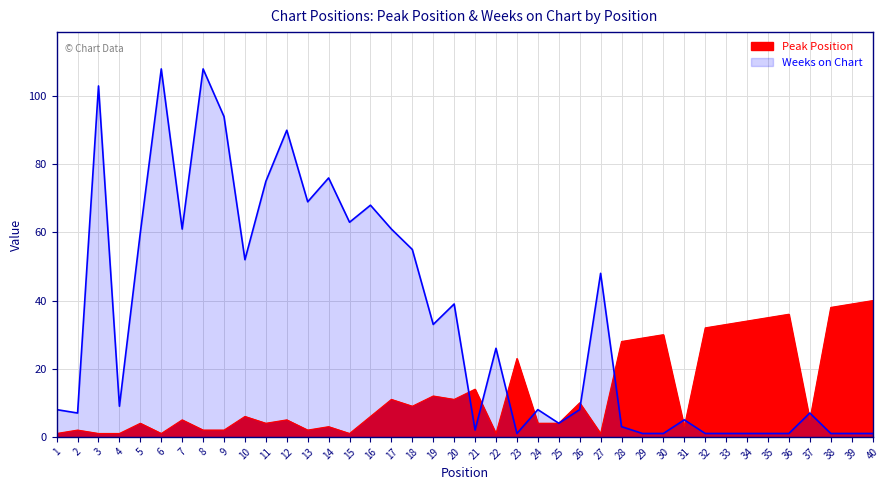

How many data points does each series have?

40